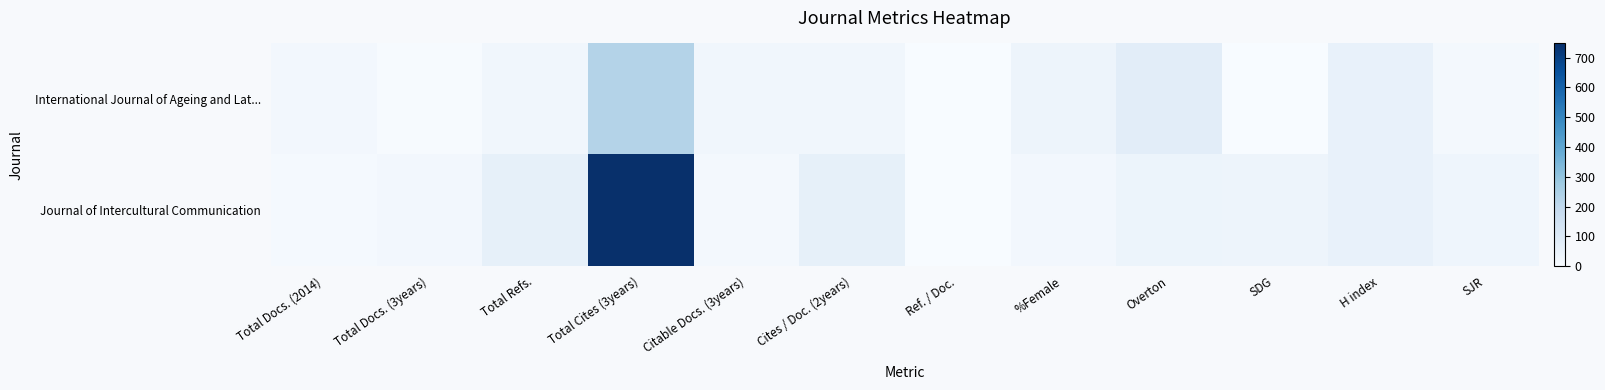

Rank the series at Ref. / Doc. from highest to lowest value.

International Journal of Ageing and Lat..., Journal of Intercultural Communication